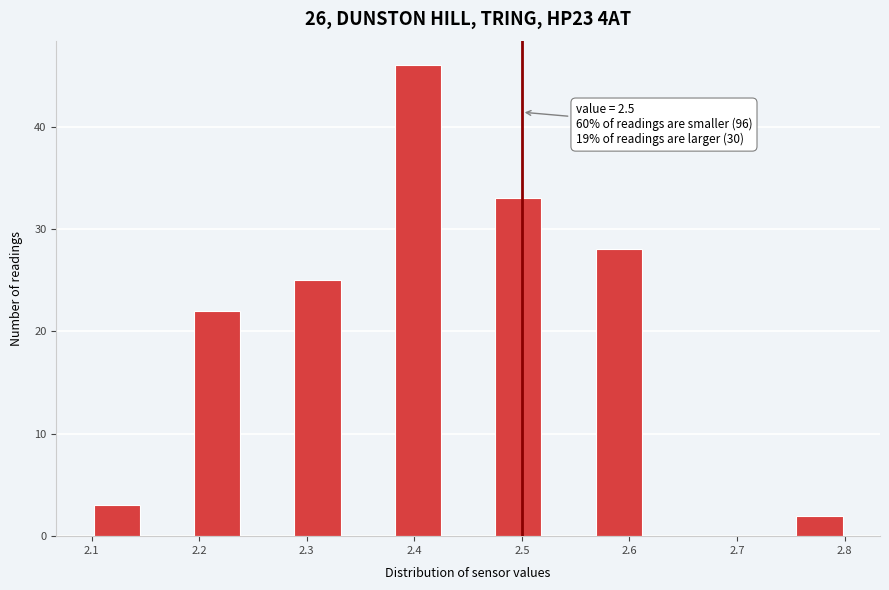

Which range on the x-axis has the tallest bar?

2.38 to 2.43